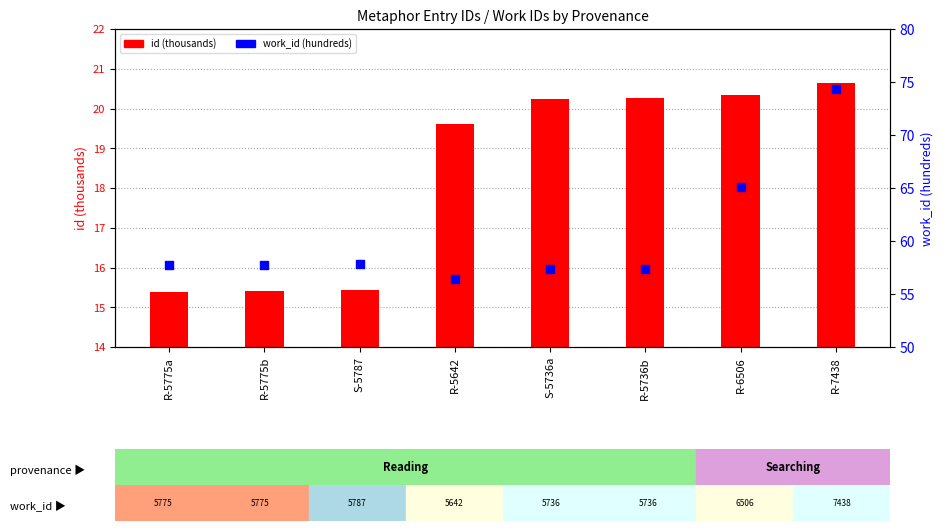

What is the total value across all series at R-5642?

76.0